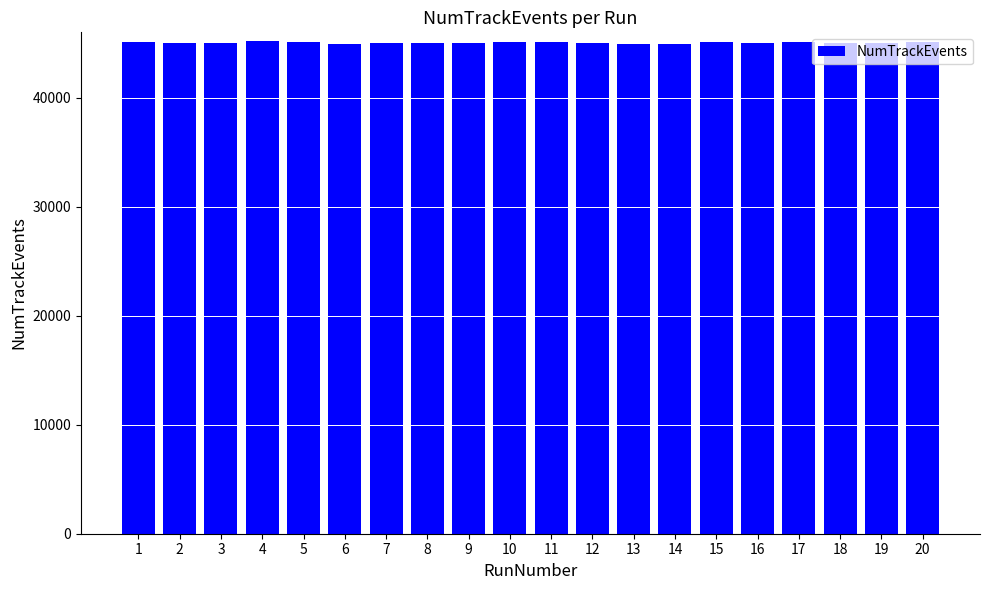

What is the value of the 1st bar from the left?

45104